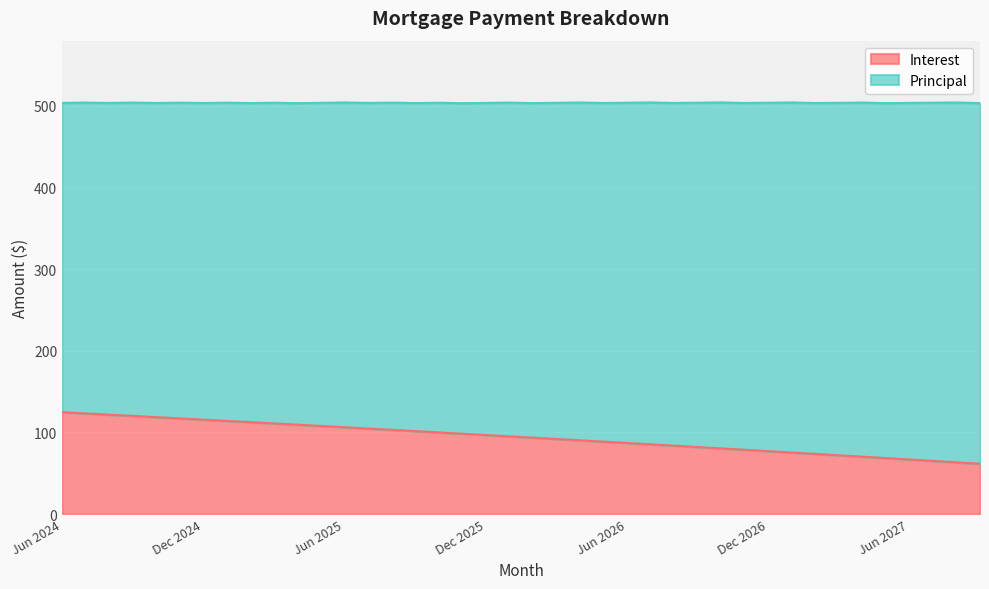

At which category does the chart reach its peak across all series?

Jun 2024